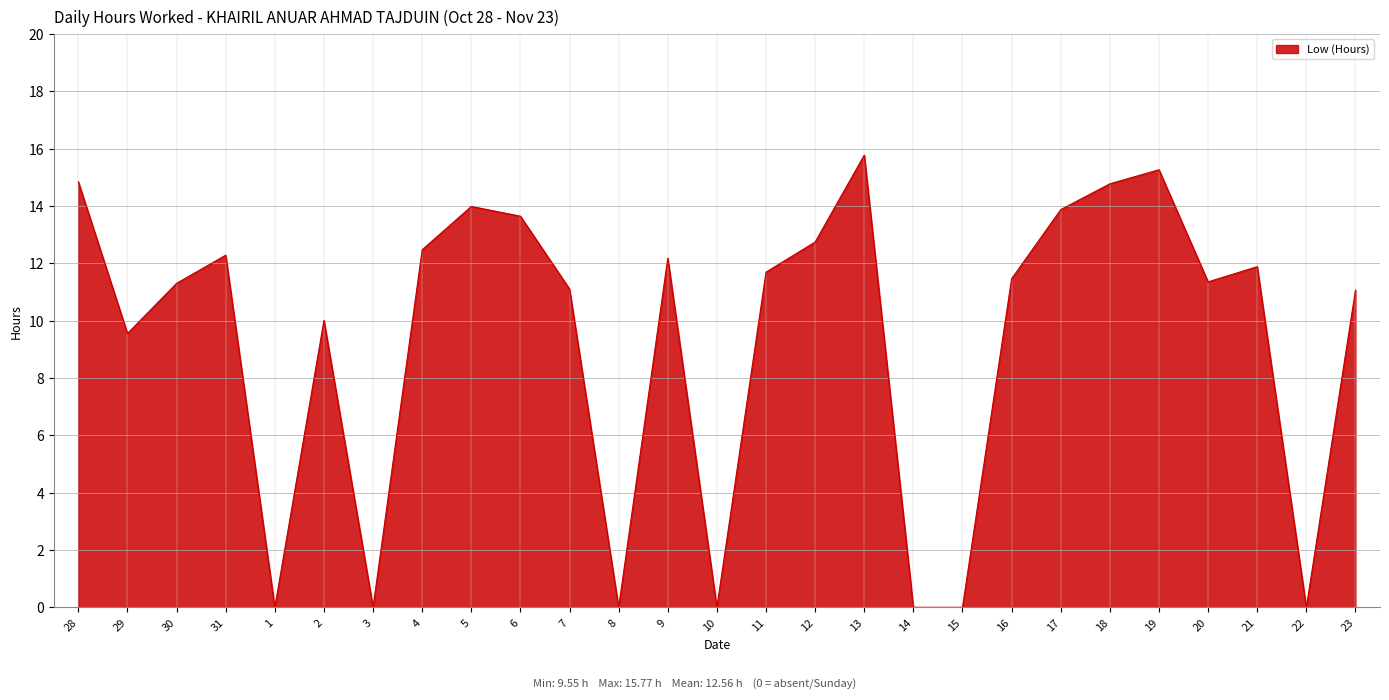

The value at 30 is 4.4. True or false?

False